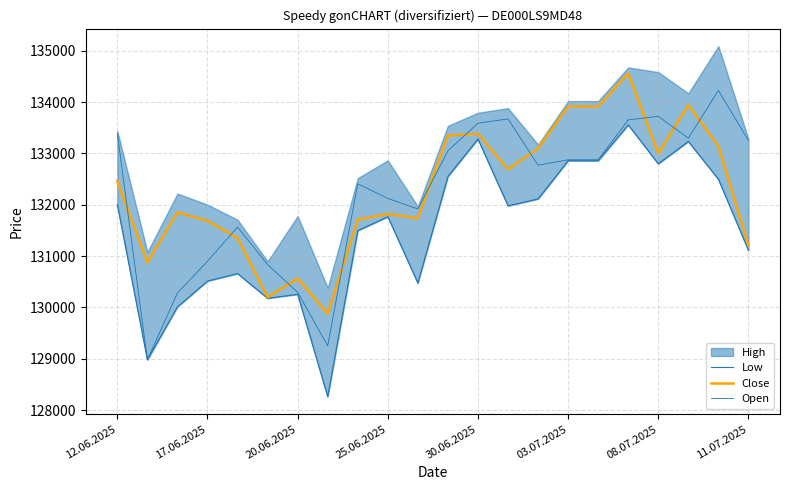

How many interior local valleys does the Low series have?

6